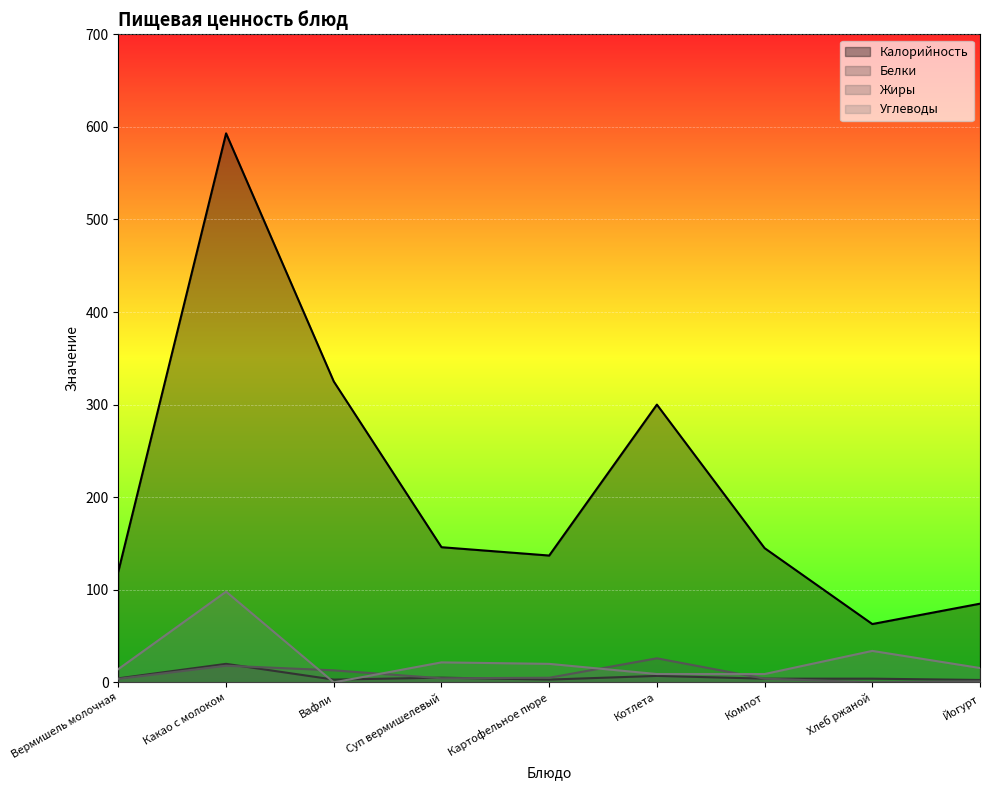

How many data points does each series have?

9